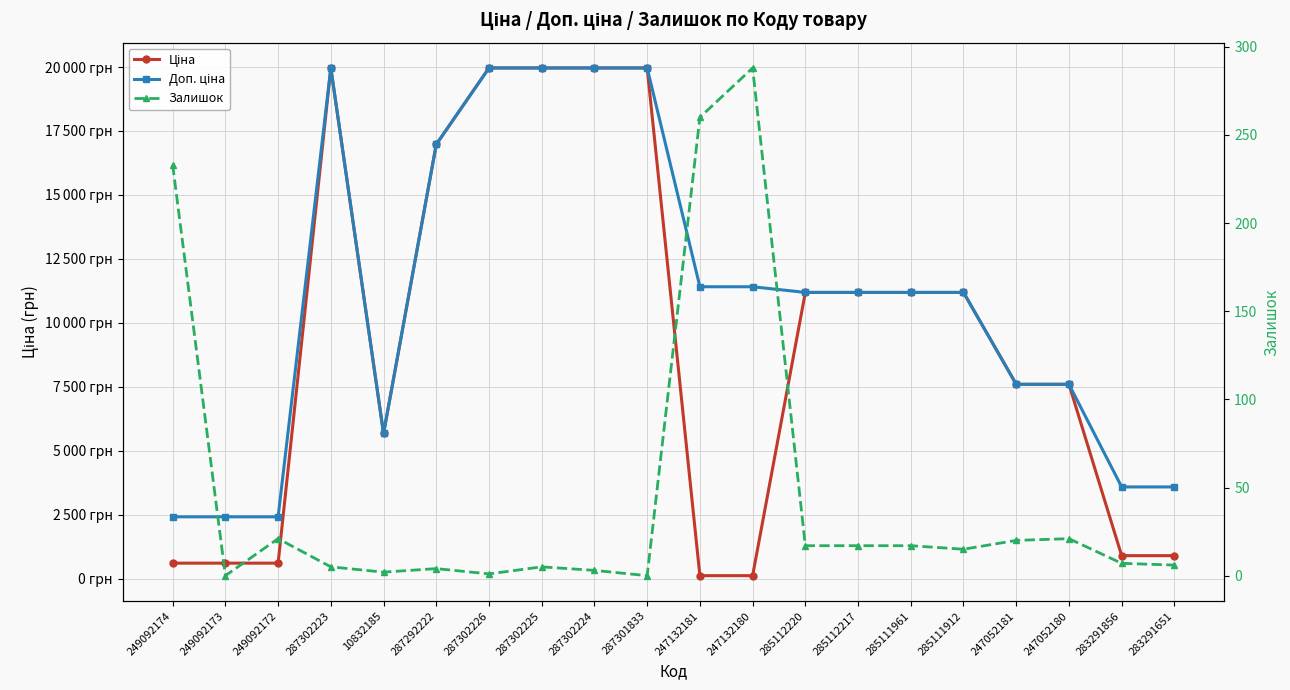

At which category does Ціна reach its first local valley?

10832185